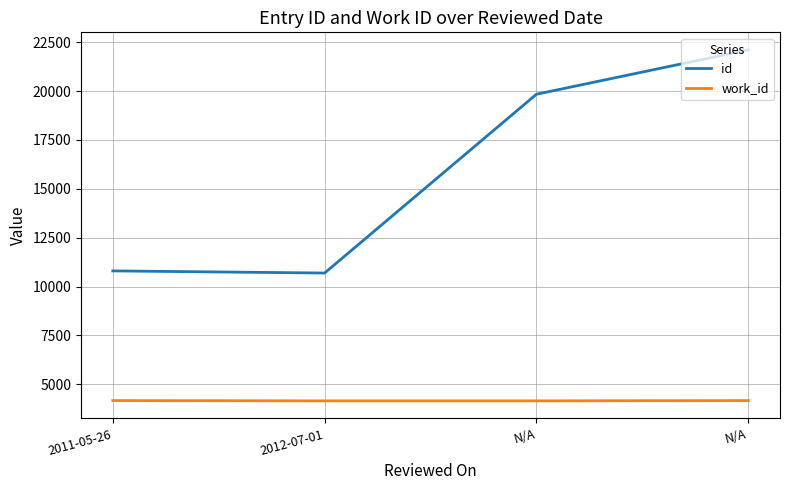

Read the work_id value at 2012-07-01, to the nearest 10.

4150